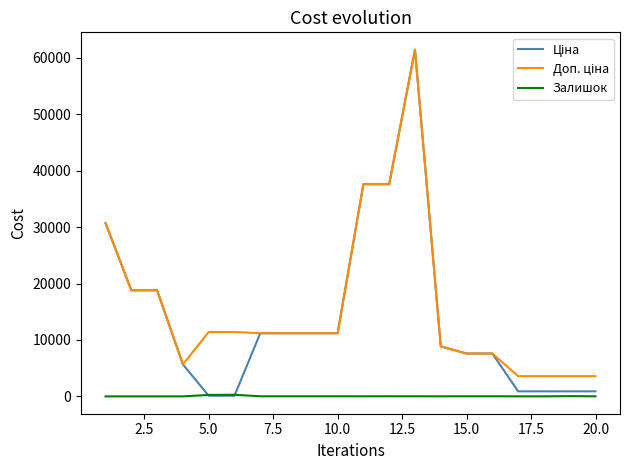

What is the greatest value displayed?

61434.3